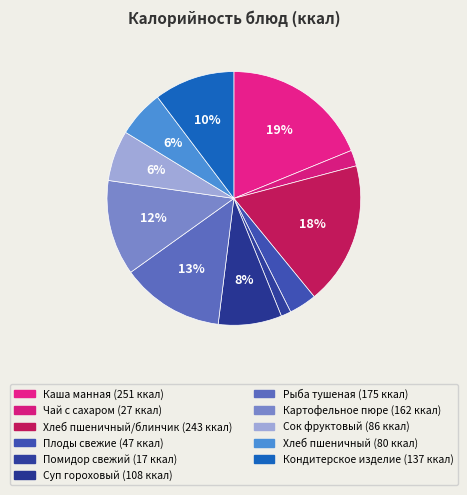

Rank the categories by value from lowest to highest.

Помидор свежий, Чай с сахаром, Плоды свежие, Хлеб пшеничный, Сок фруктовый, Суп гороховый, Кондитерское изделие, Картофельное пюре, Рыба тушеная, Хлеб пшеничный/блинчик, Каша манная